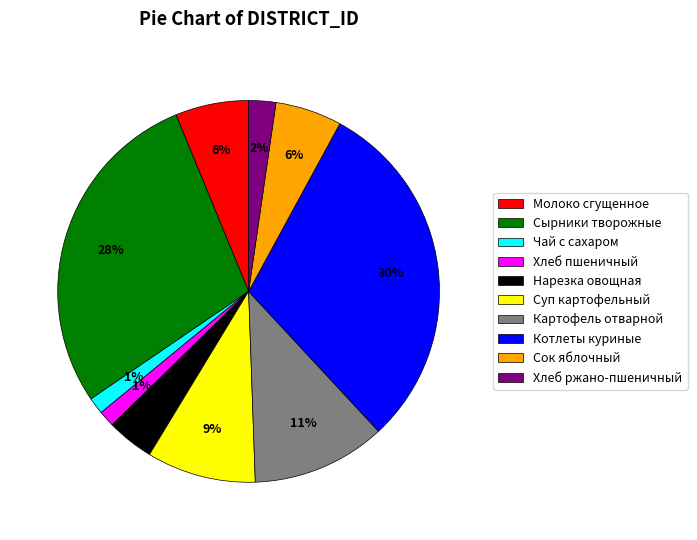

Does Сок яблочный represent more than half of the total?

No